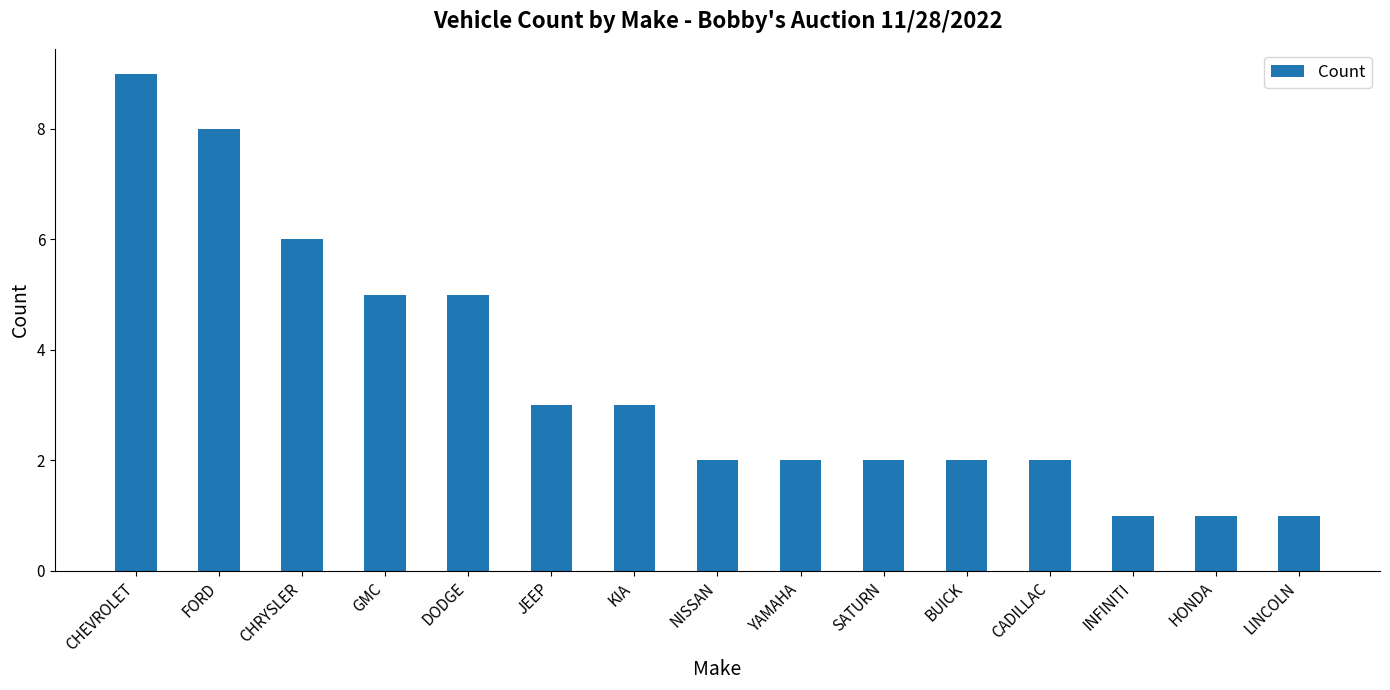

At which category does the chart reach its peak across all series?

CHEVROLET